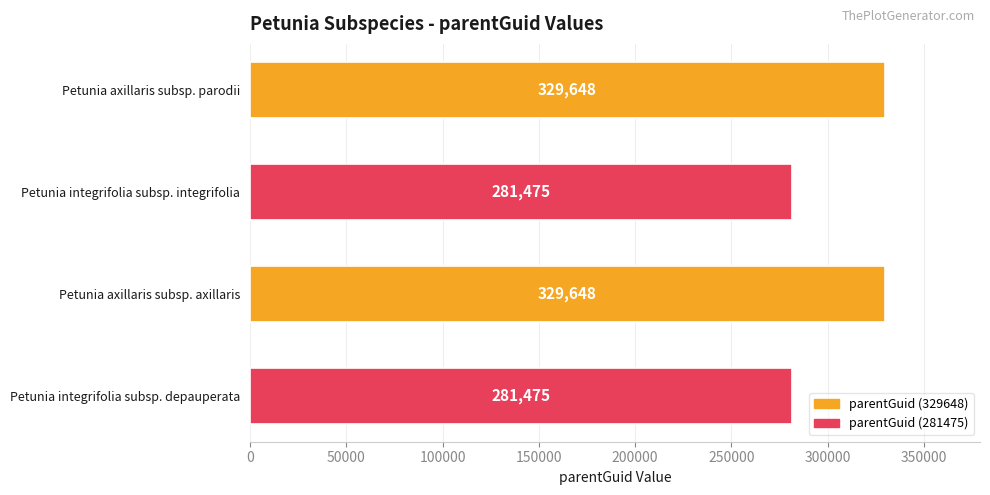

What is the label of the 4th bar from the top?

Petunia integrifolia subsp. depauperata